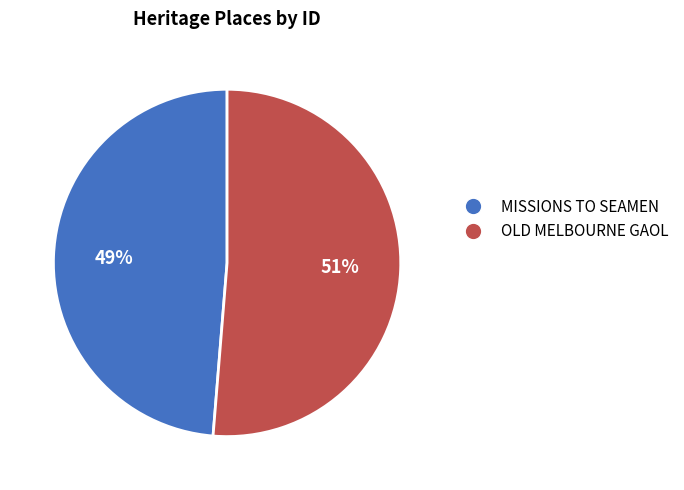

How many segments does this pie chart have?

2